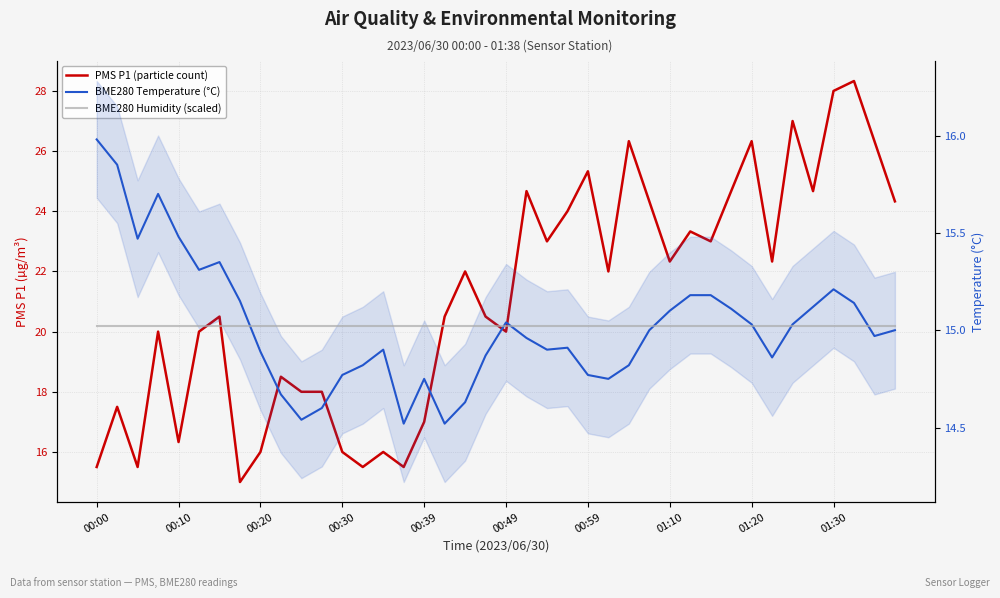

Between 34 and 39, which series saw the biggest shift?

PMS P1 (particle count)